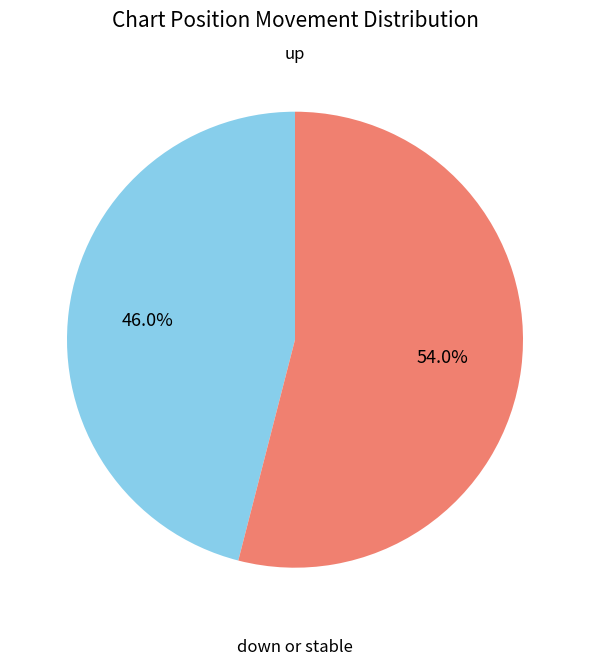

Rank the categories by value from lowest to highest.

up, down or stable